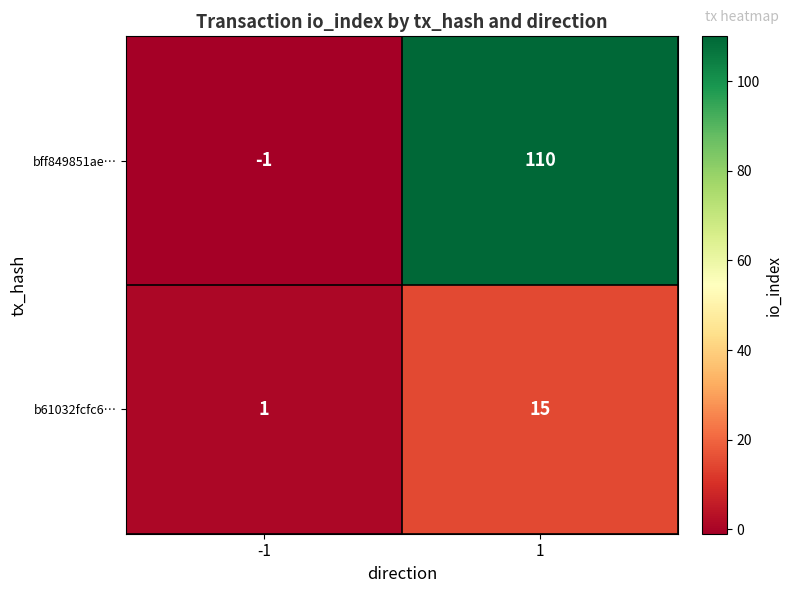

List the series in order of their peak value, lowest first.

b61032fcfc6…, bff849851ae…